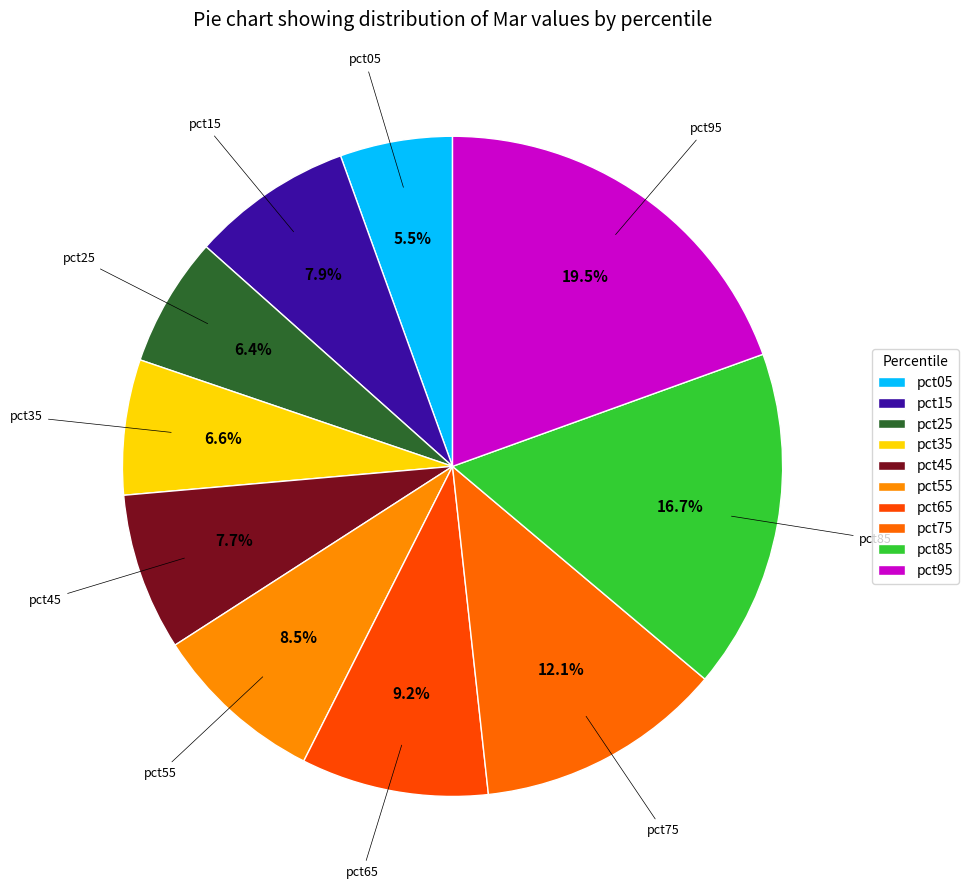

Count the number of slices in the pie.

10